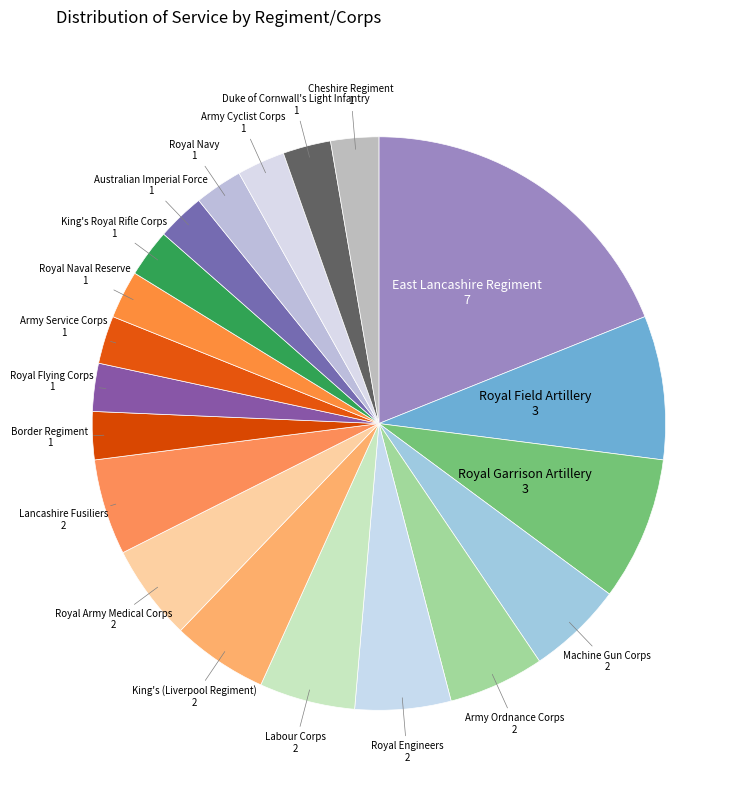

How many segments does this pie chart have?

20